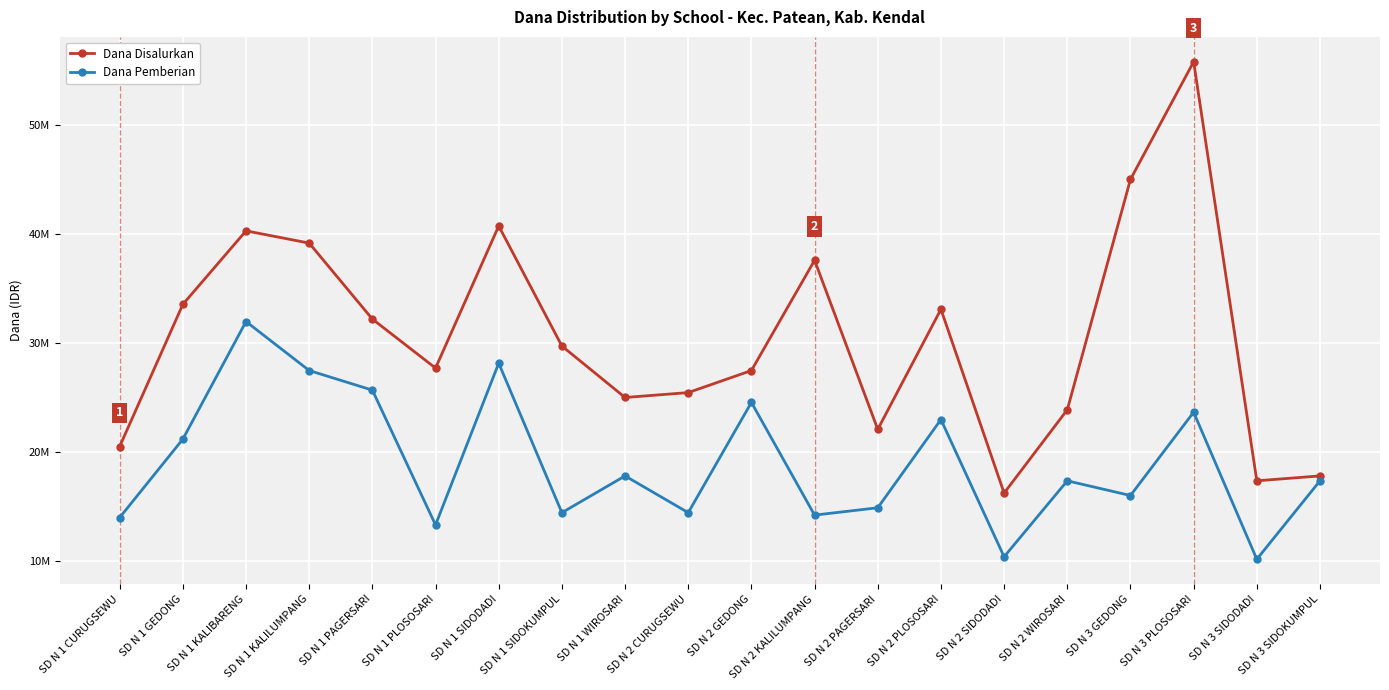

True or false: Dana Disalurkan has a value of 43022650 at SD N 2 CURUGSEWU.

False